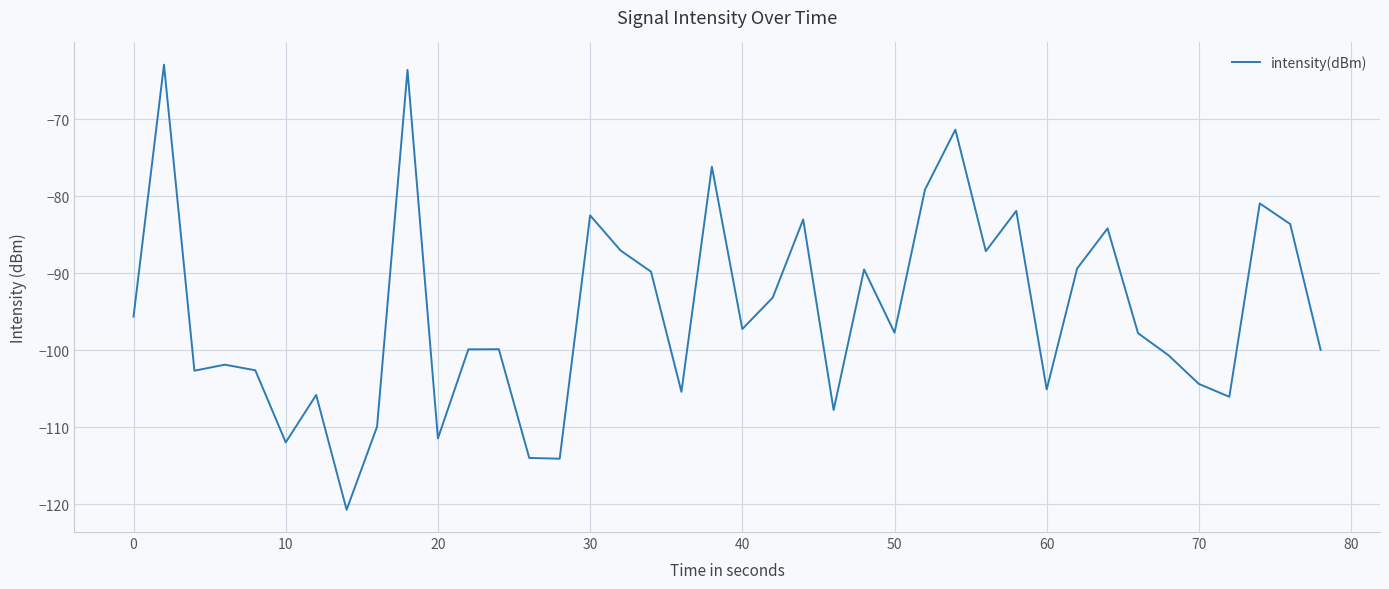

What is the maximum value shown in the chart?

-62.9